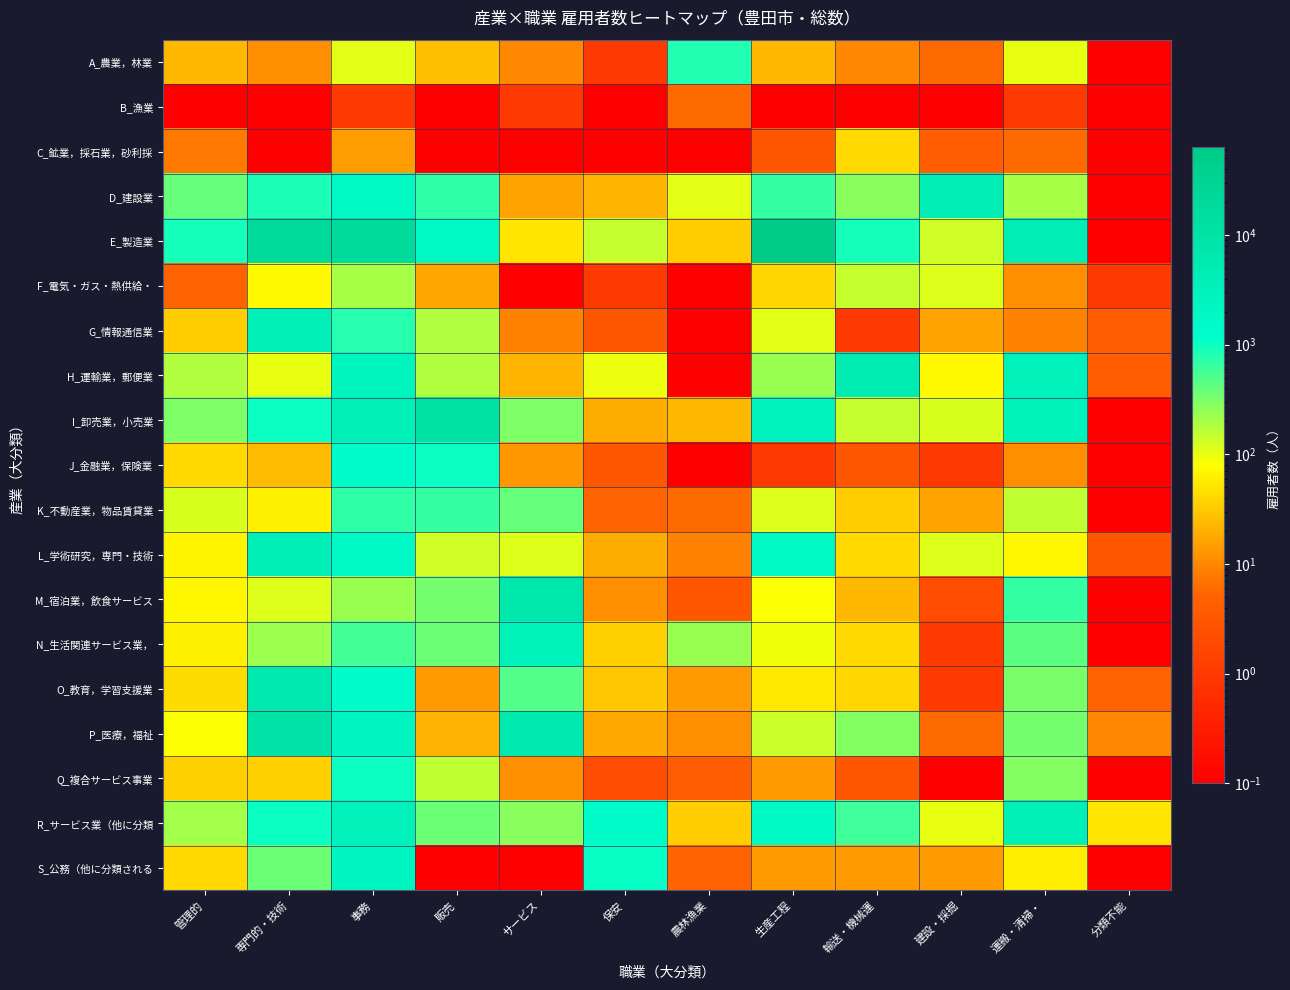

What is the difference between the highest and lowest values at 保安?

1445.9